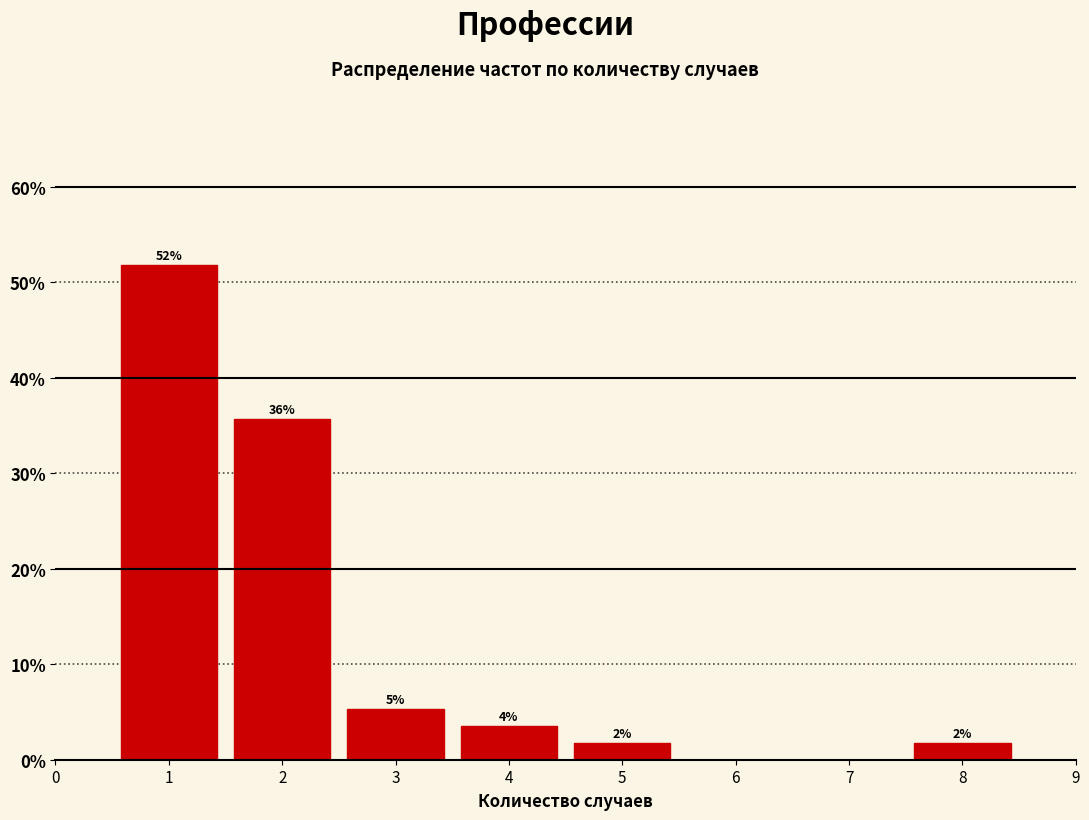

Are the bars horizontal?

No